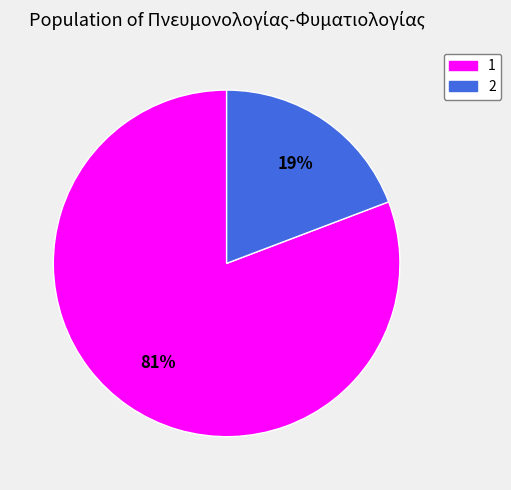

What percentage is the 2 slice, to the nearest percent?

19%